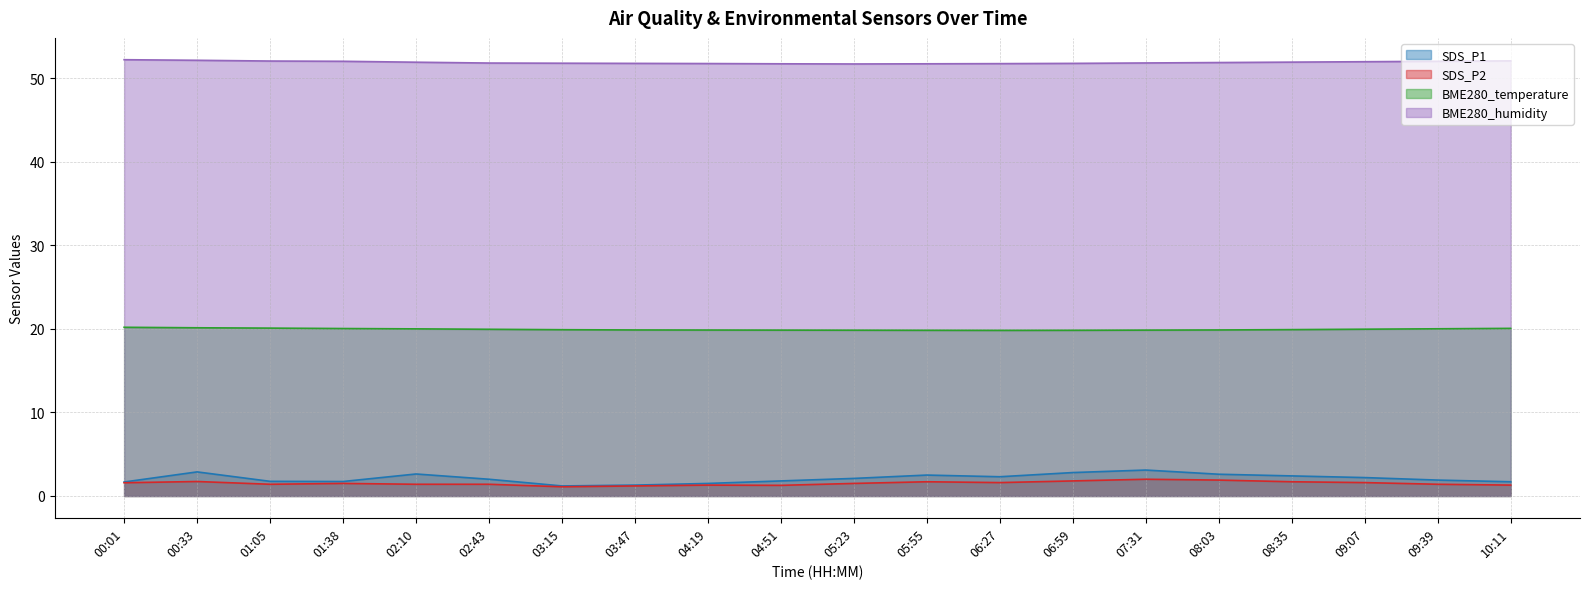

Which series has the widest spread of values?

SDS_P1